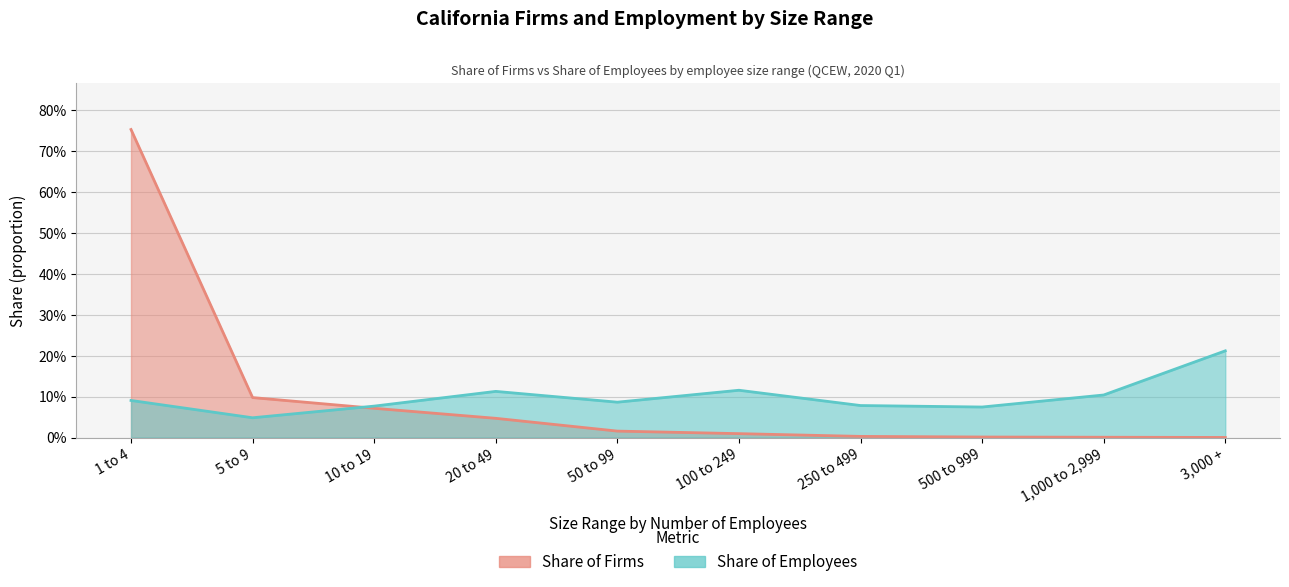

Read the Share of Employees value at 50 to 99.

0.1